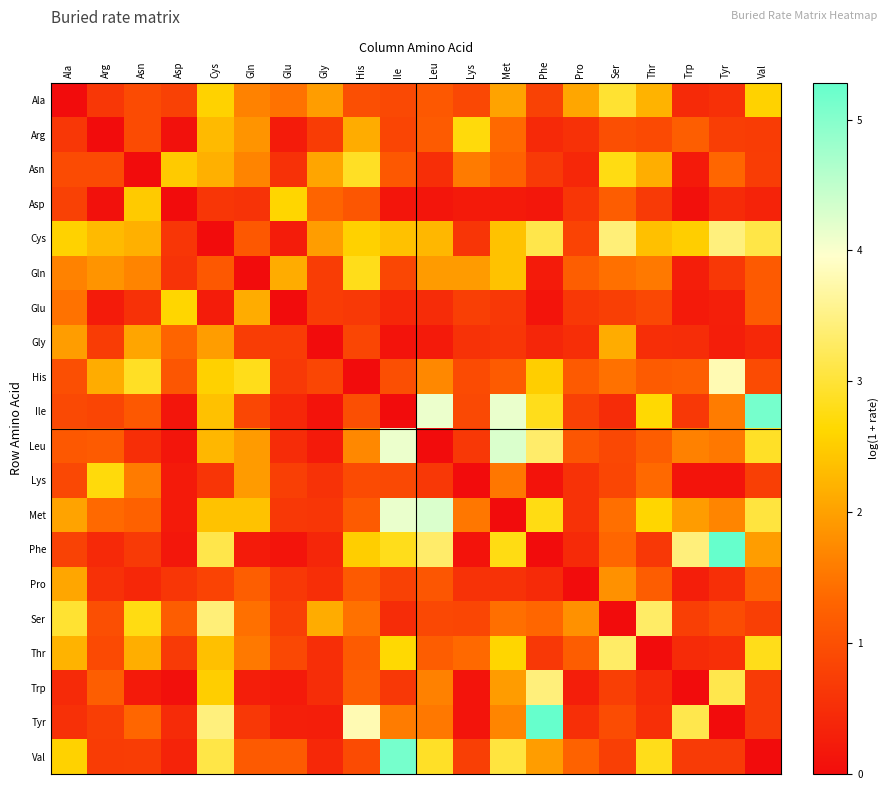

At which category does the chart reach its peak across all series?

Tyr